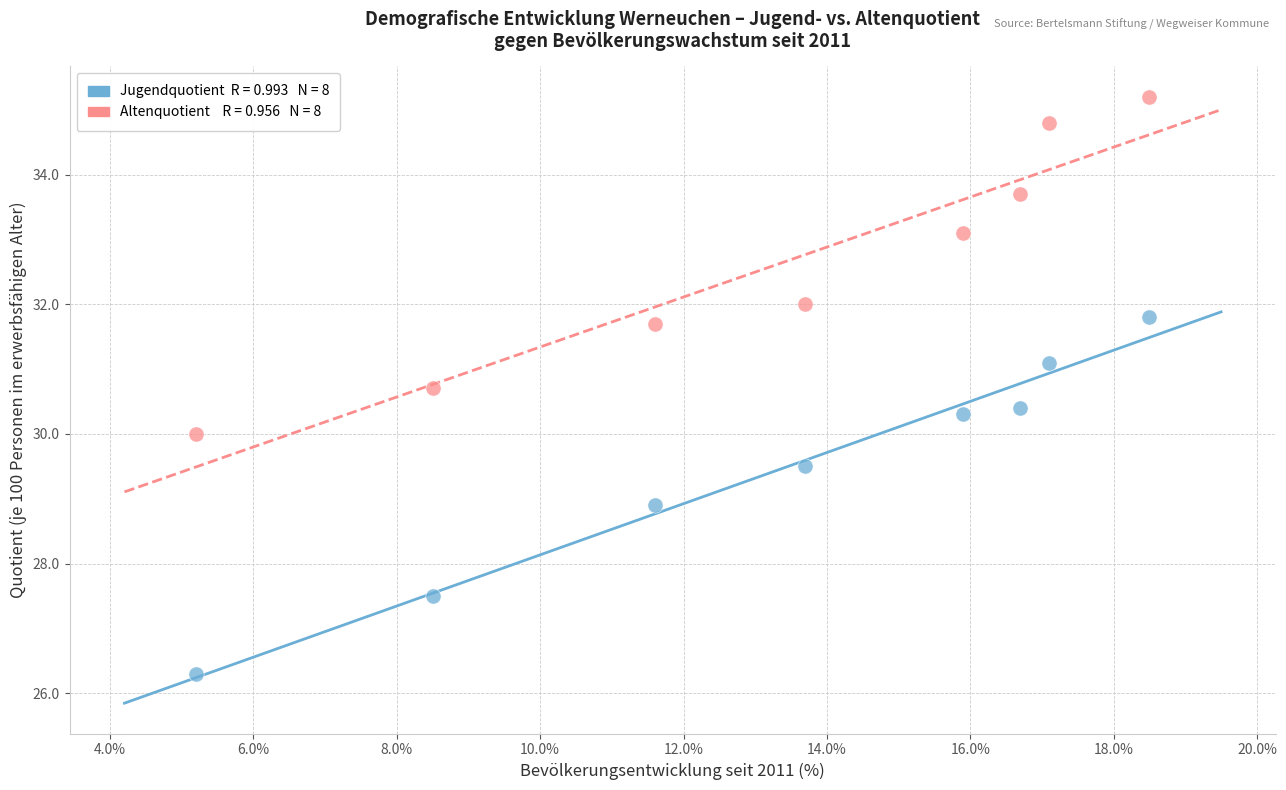

Across all data points, what is the range of Y values (max minus min)?

8.9